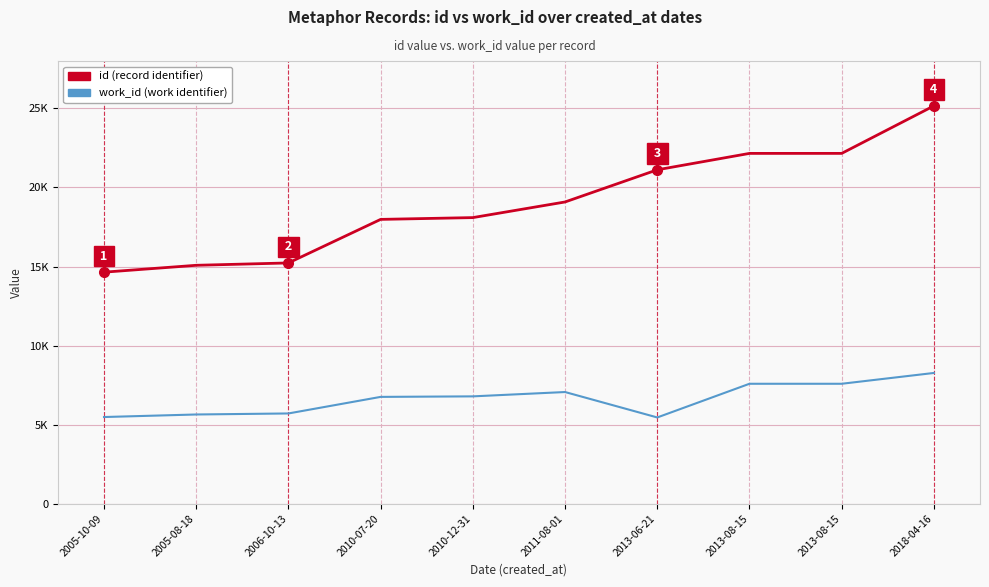

Is this an area chart (filled region under the line)?

No